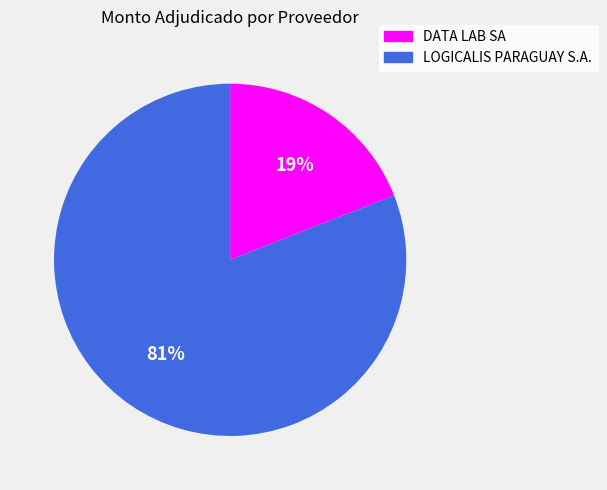

Combined, do DATA LAB SA and LOGICALIS PARAGUAY S.A. account for over 50%?

Yes